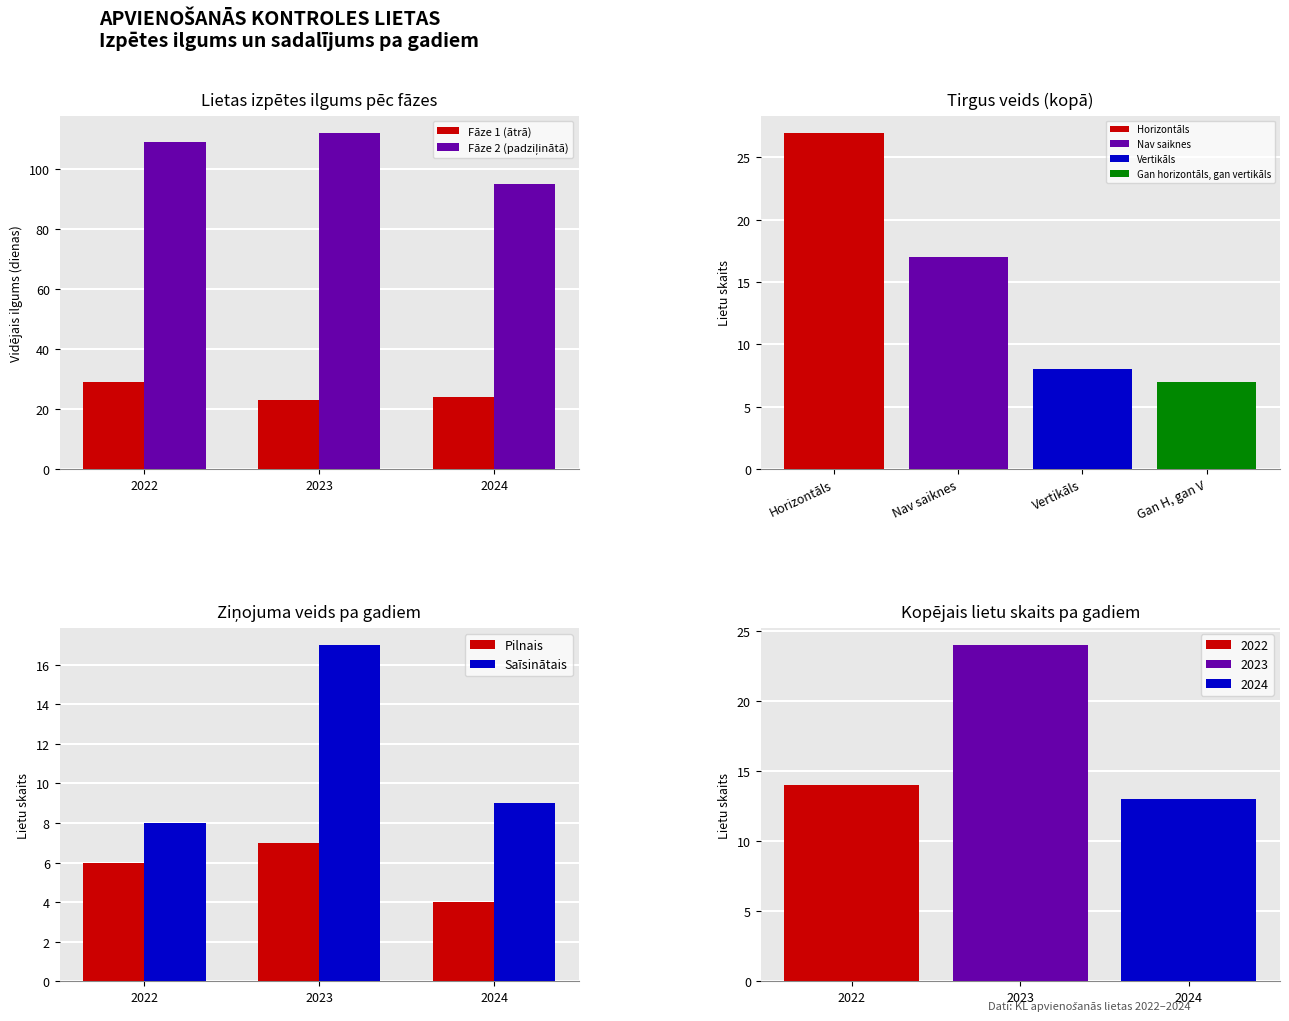

What is the spread (max minus min) of values at 2024?

91